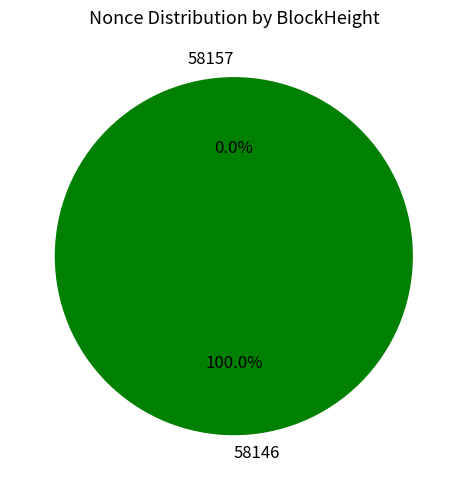

Which slice is the smallest?

58157